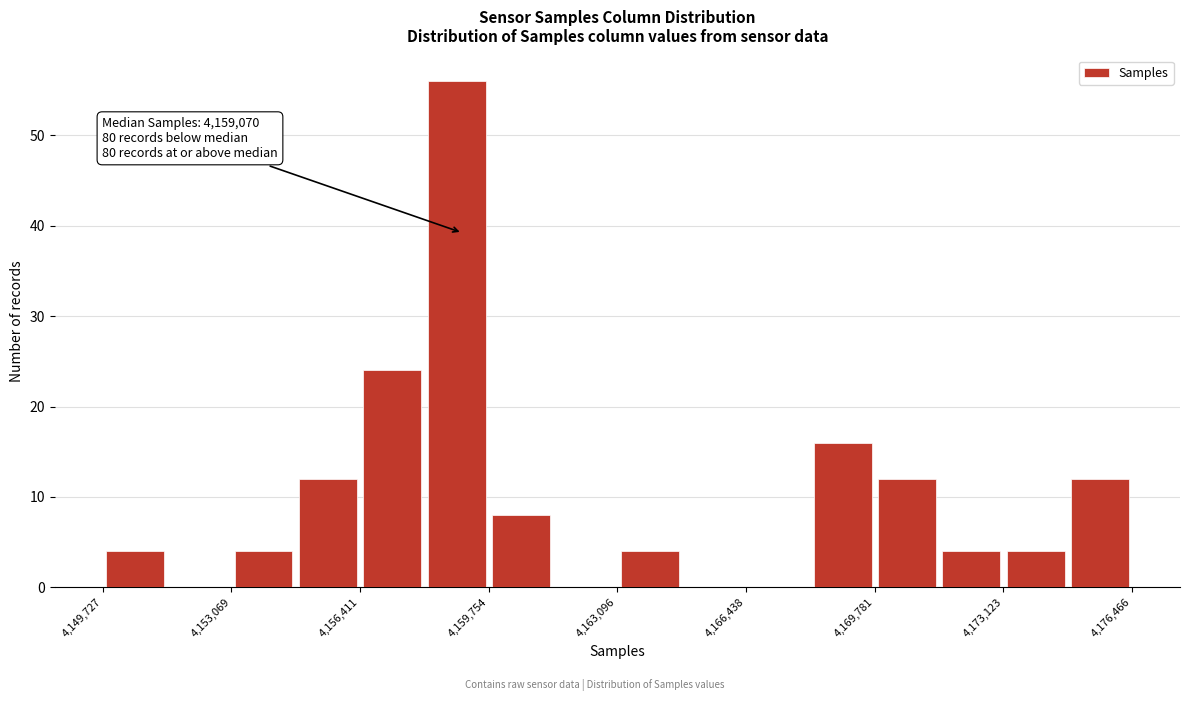

Around what value on the x-axis is the tallest bar? Give the approximate position of its centre, as read against the axis.

4159000